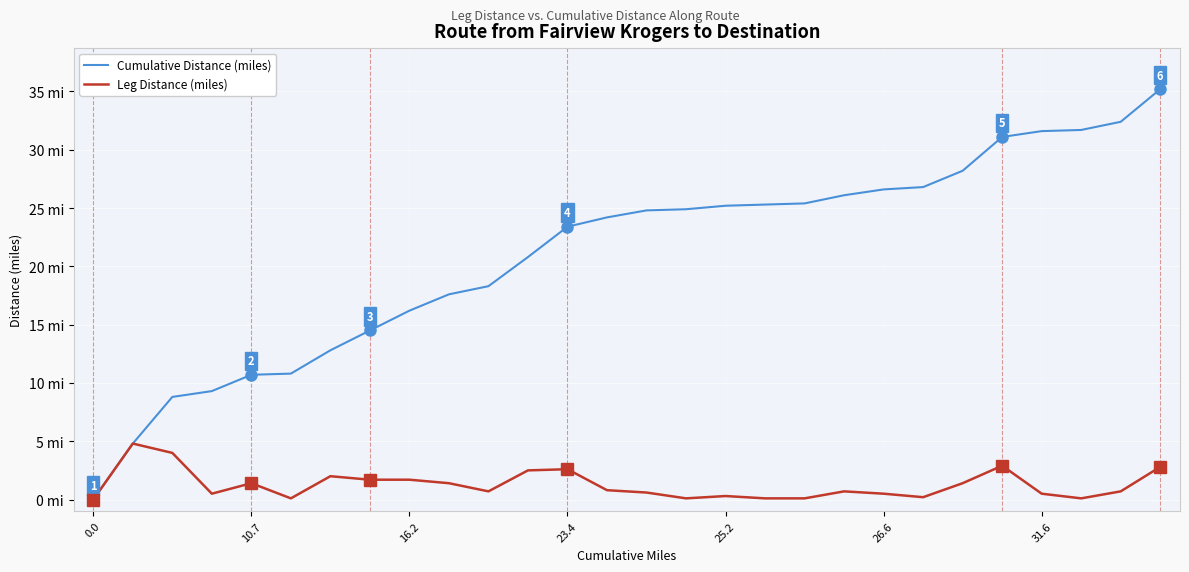

Which series has the largest total across all categories?

Cumulative Distance (miles)